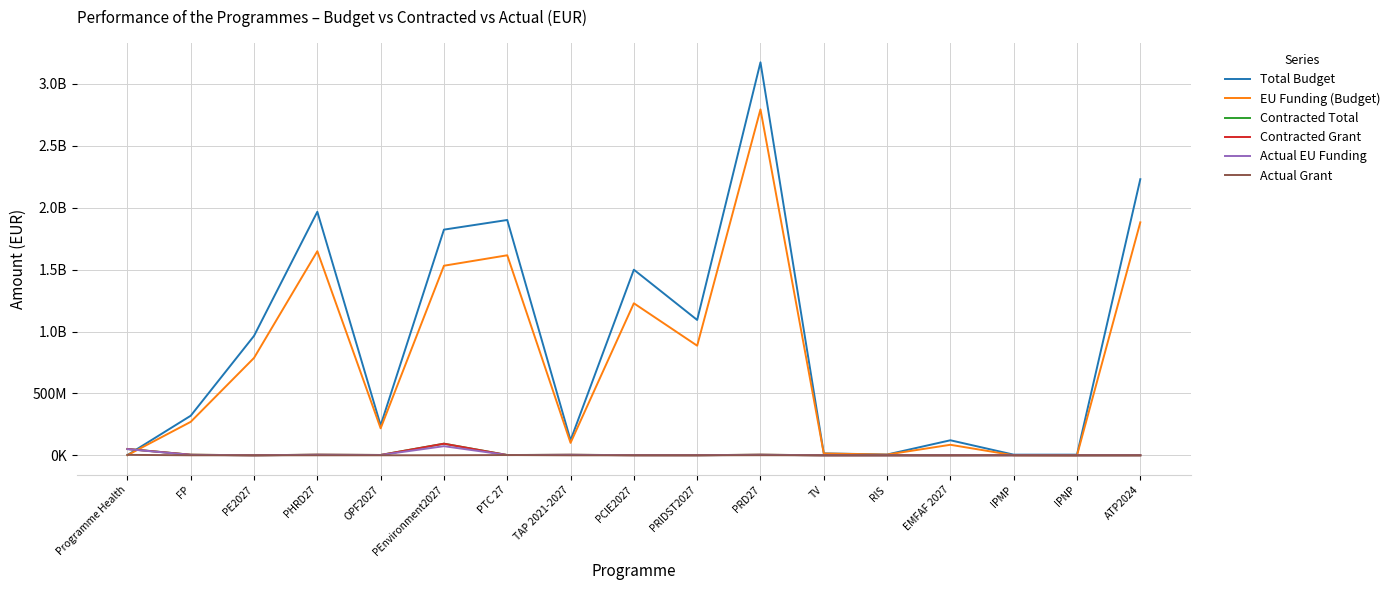

What is the total value across all series at TV?

29986244.4